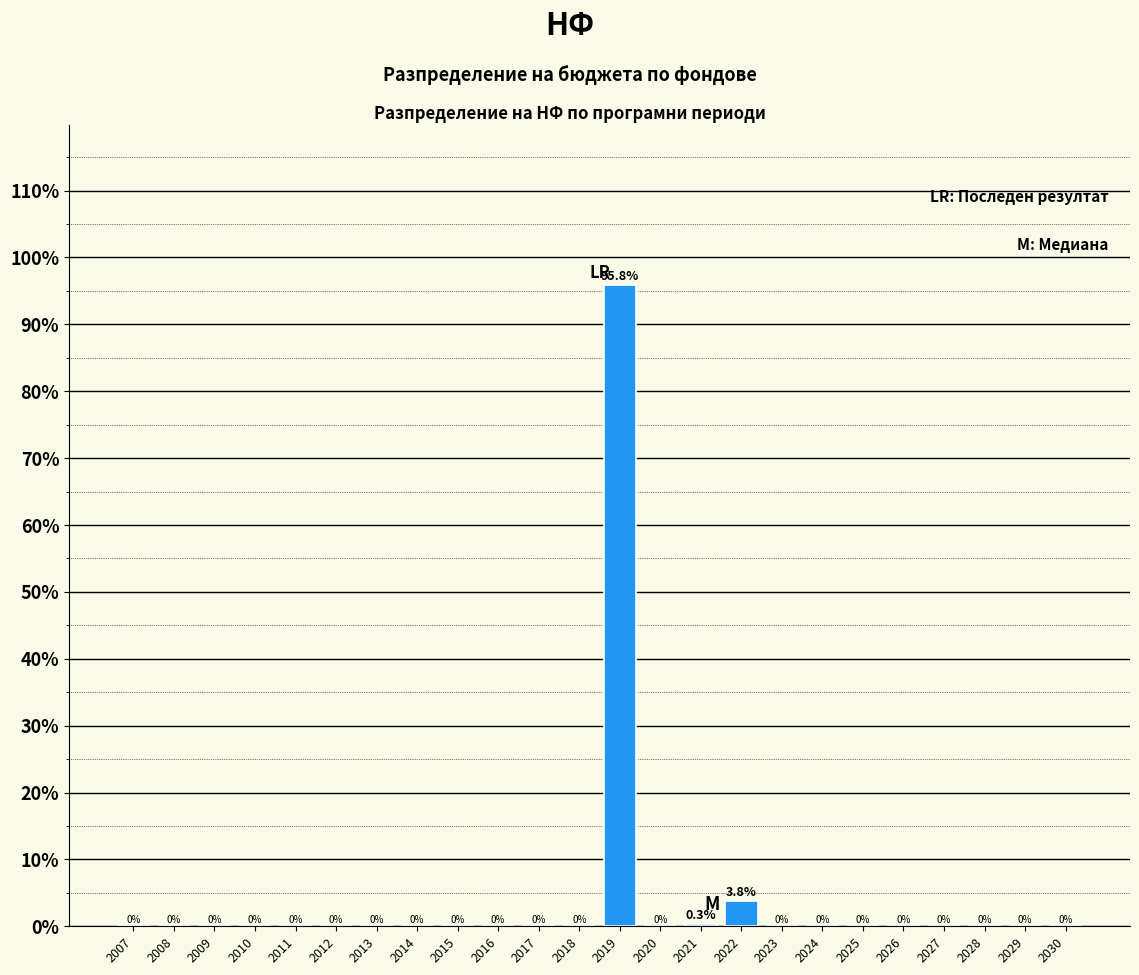

Reading right to left, transcribe all the data shown in this chart.

2030=0.0	2029=0.0	2028=0.0	2027=0.0	2026=0.0	2025=0.0	2024=0.0	2023=0.0	2022=3.8	2021=0.3	2020=0.0	2019=95.8	2018=0.0	2017=0.0	2016=0.0	2015=0.0	2014=0.0	2013=0.0	2012=0.0	2011=0.0	2010=0.0	2009=0.0	2008=0.0	2007=0.0